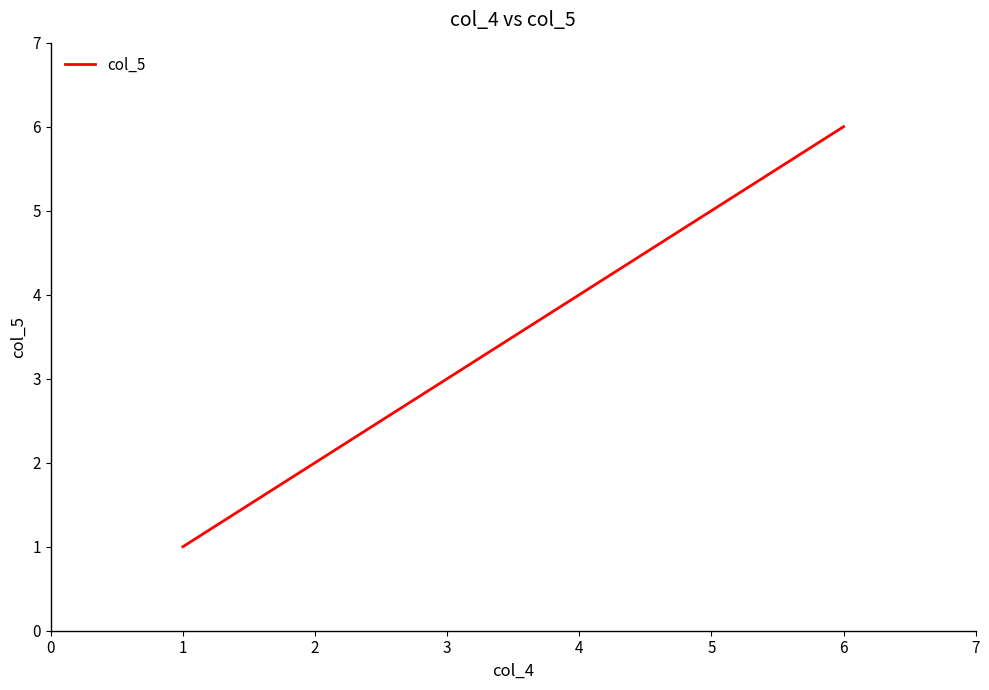

Is it true that the value at 2 is 0?

False